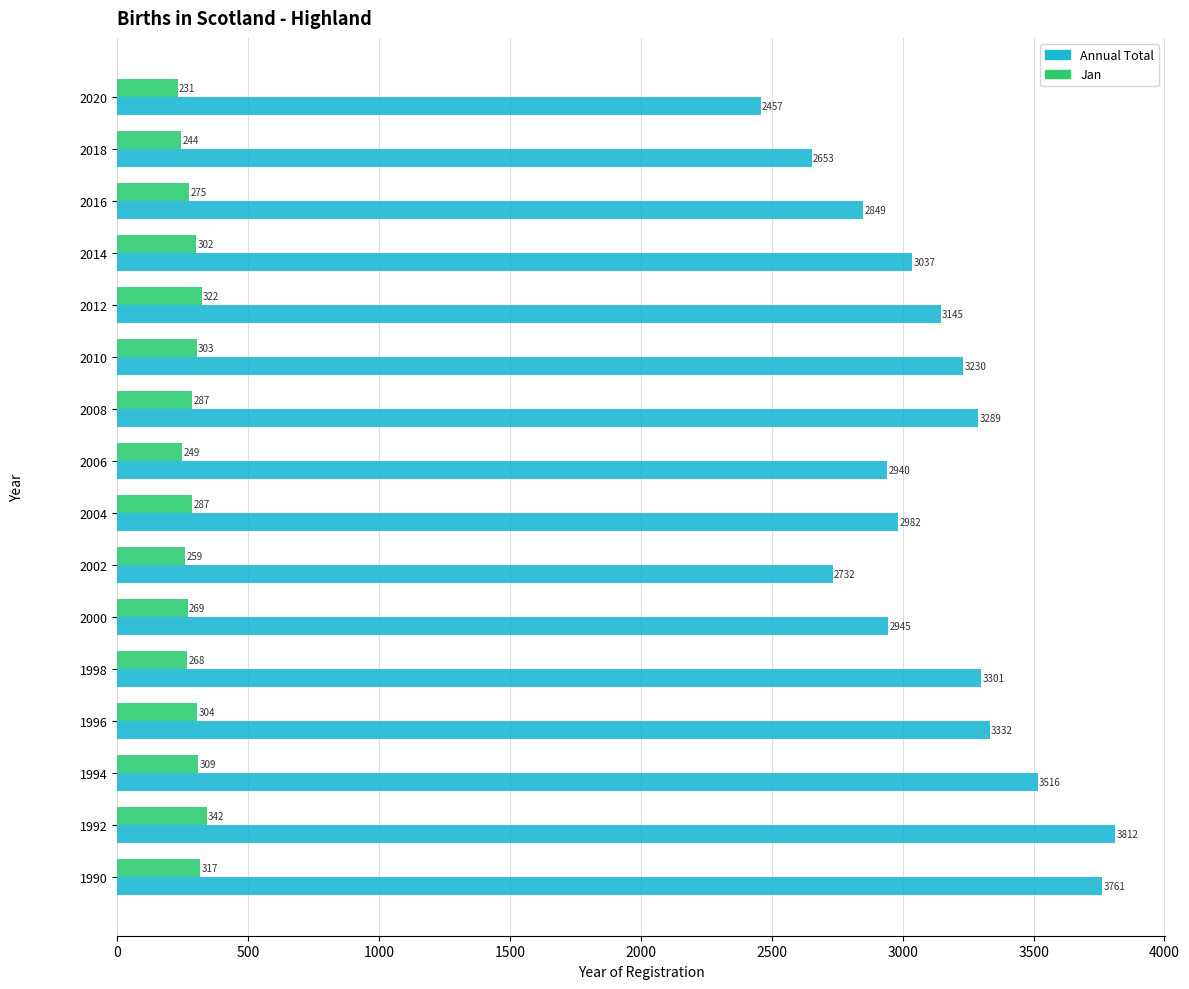

List the series in order of their peak value, highest first.

Annual Total, Jan